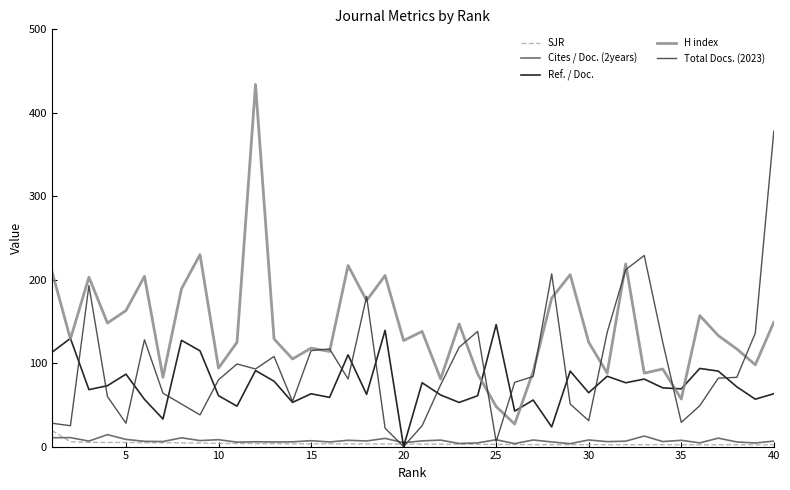

Which series has the largest total across all categories?

H index